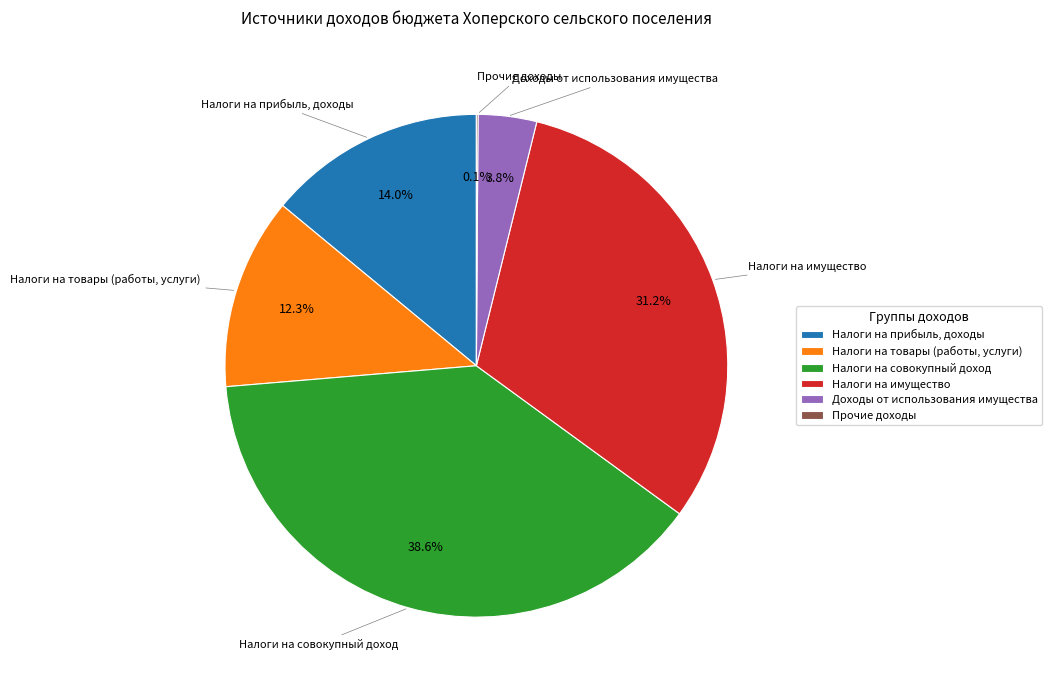

Is there any slice that represents more than half of the pie?

No